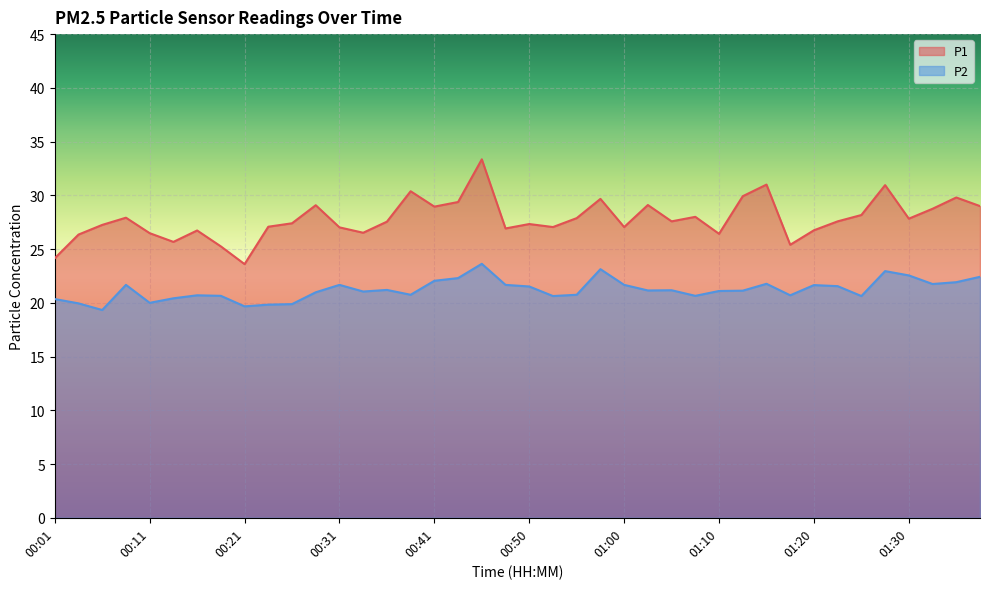

How many lines are shown in the chart?

2